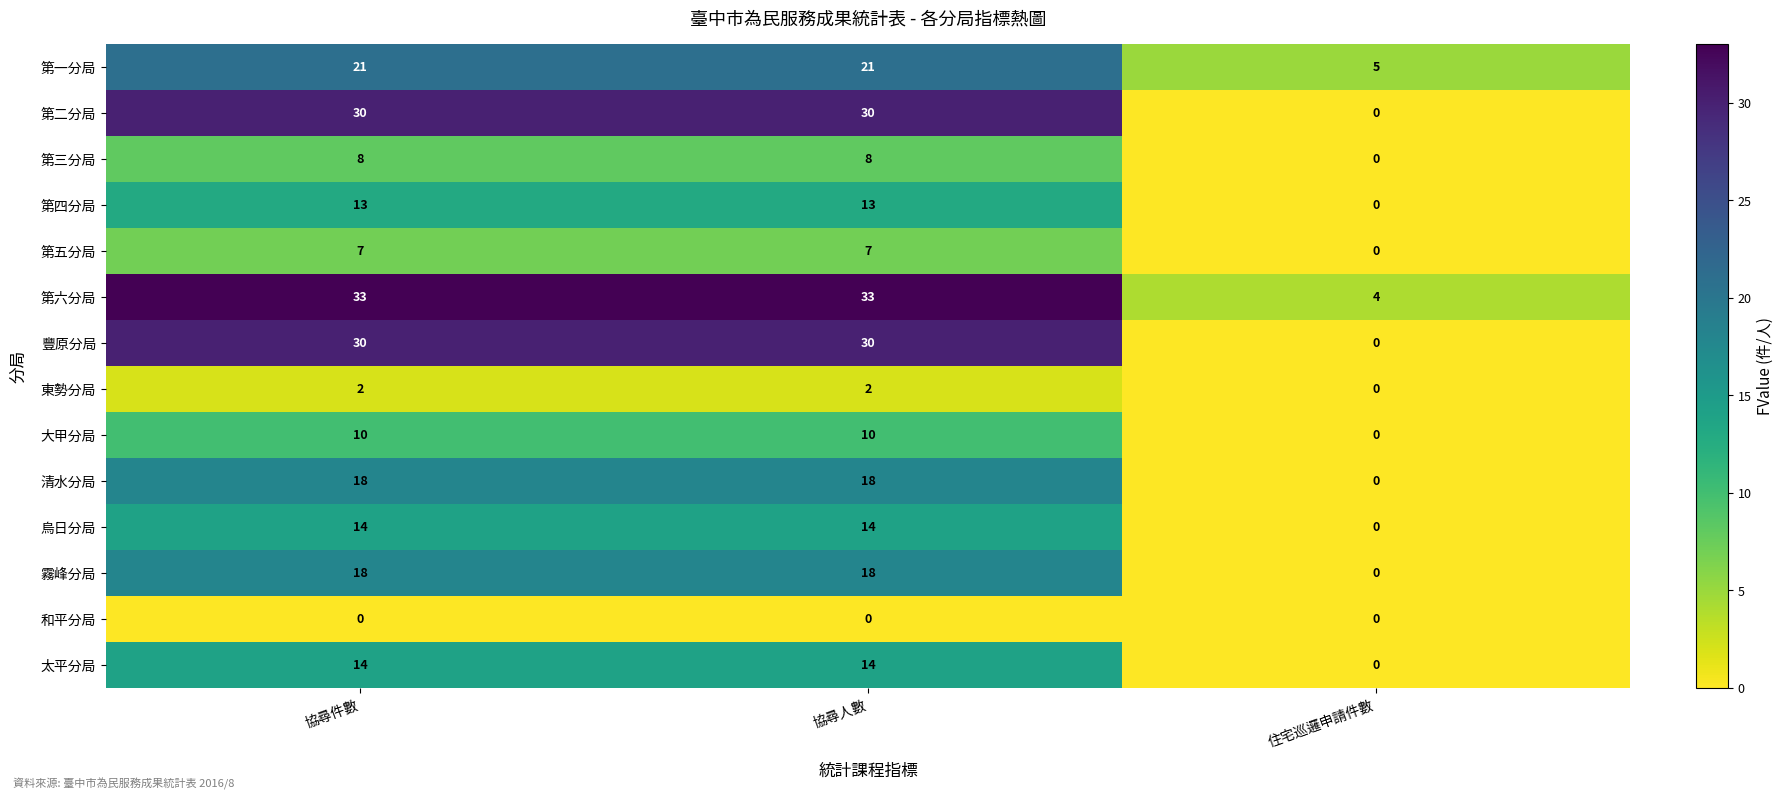

Which series has the largest total across all categories?

第六分局